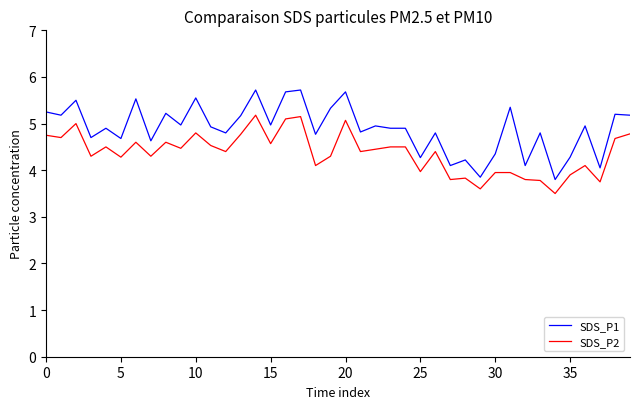

List the series in order of their peak value, lowest first.

SDS_P2, SDS_P1